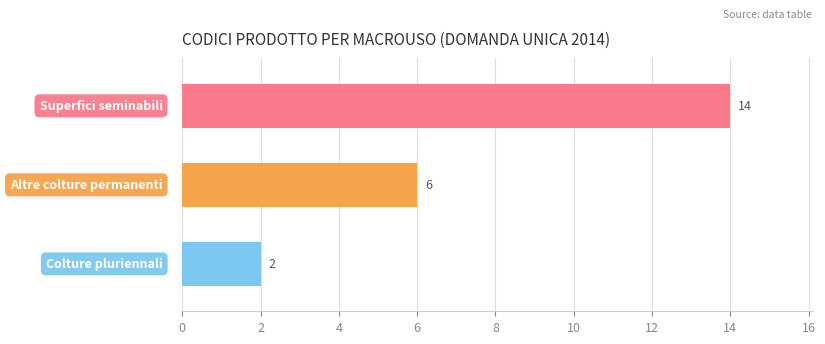

What is the value of the 3rd bar from the top?

2